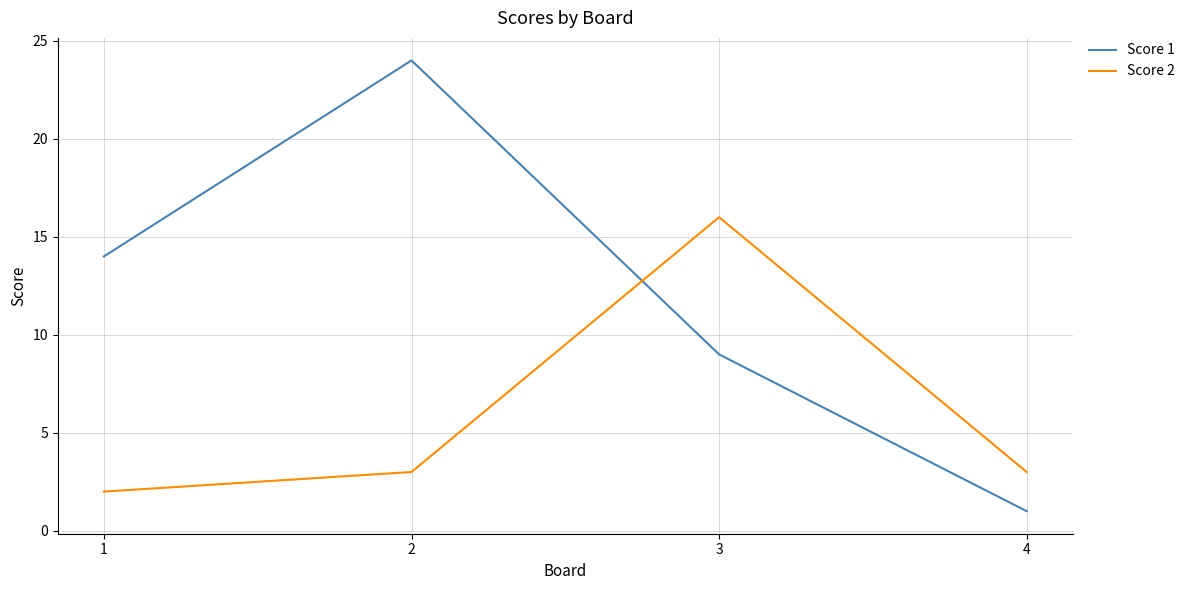

True or false: Score 1 has more than 2 points higher than both neighbors.

False